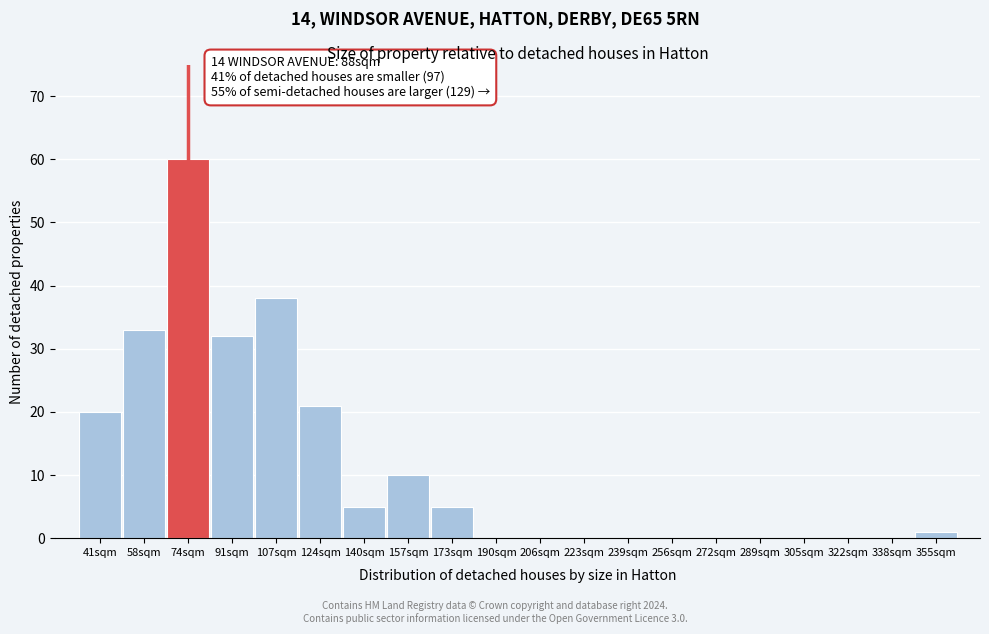

The value at 124sqm is 21. True or false?

True